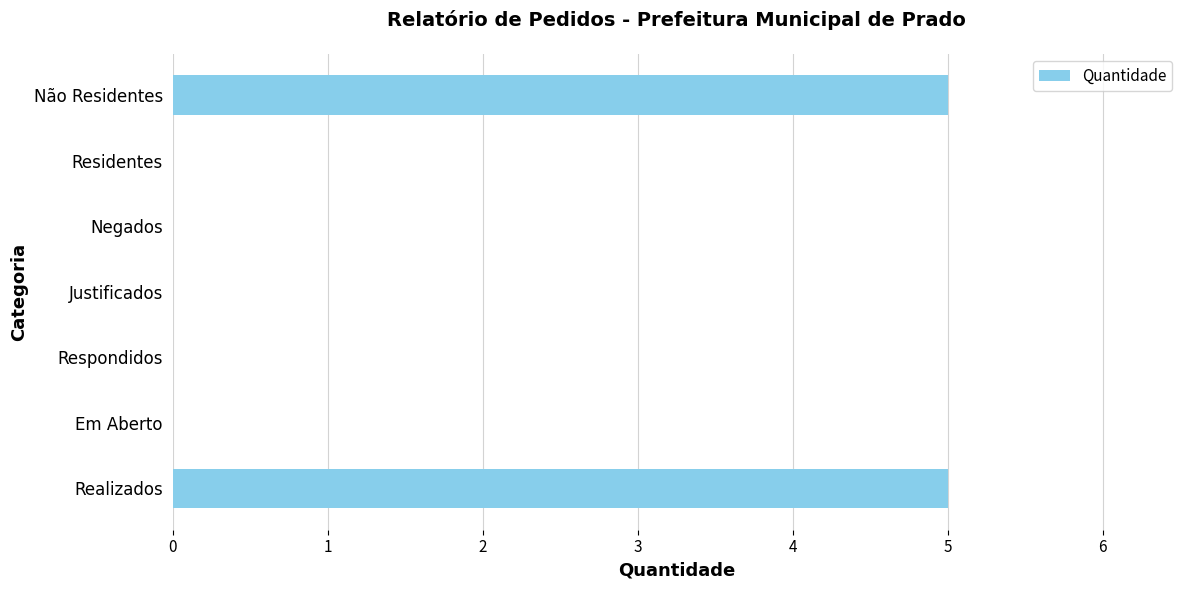

Reading bottom to top, extract all data points from this chart.

Realizados=5	Em Aberto=0	Respondidos=0	Justificados=0	Negados=0	Residentes=0	Não Residentes=5